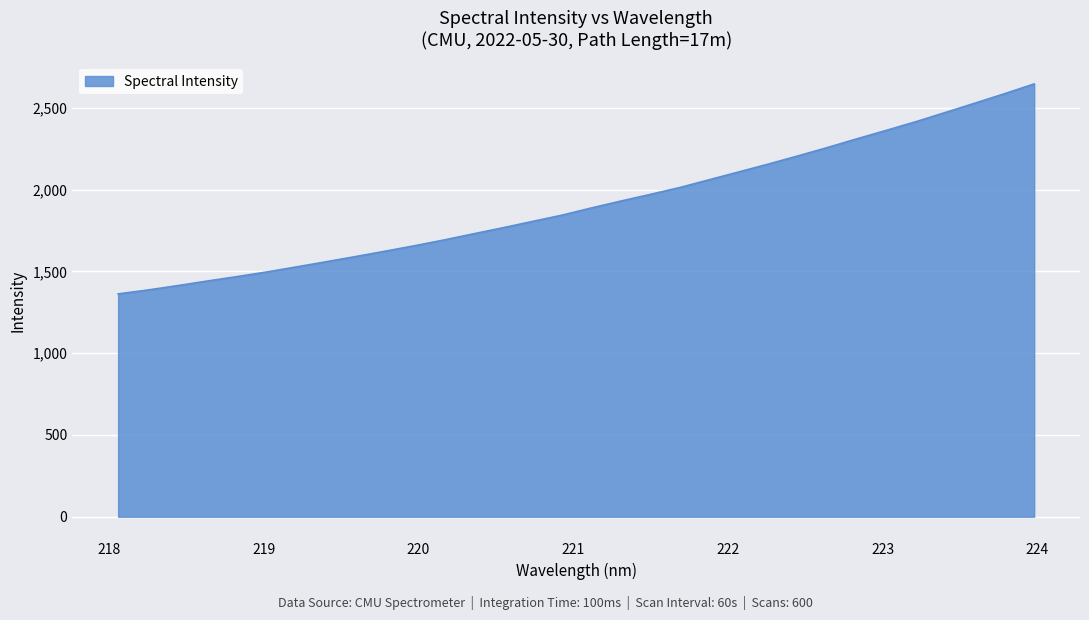

How many distinct data groups are displayed?

1